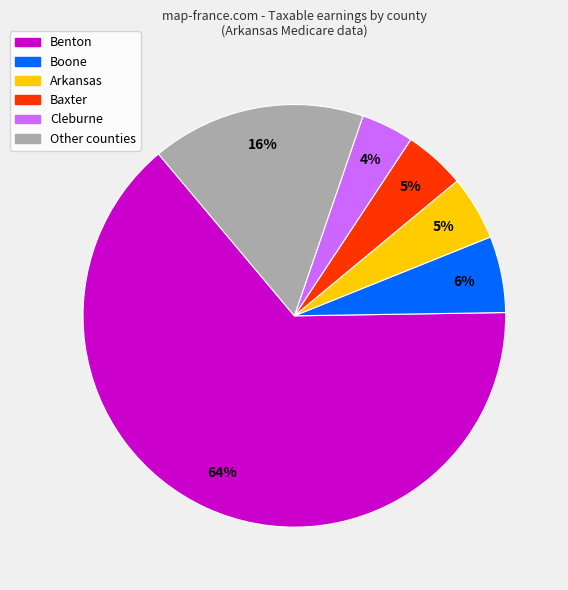

Is the sum of Arkansas and Baxter greater than half?

No